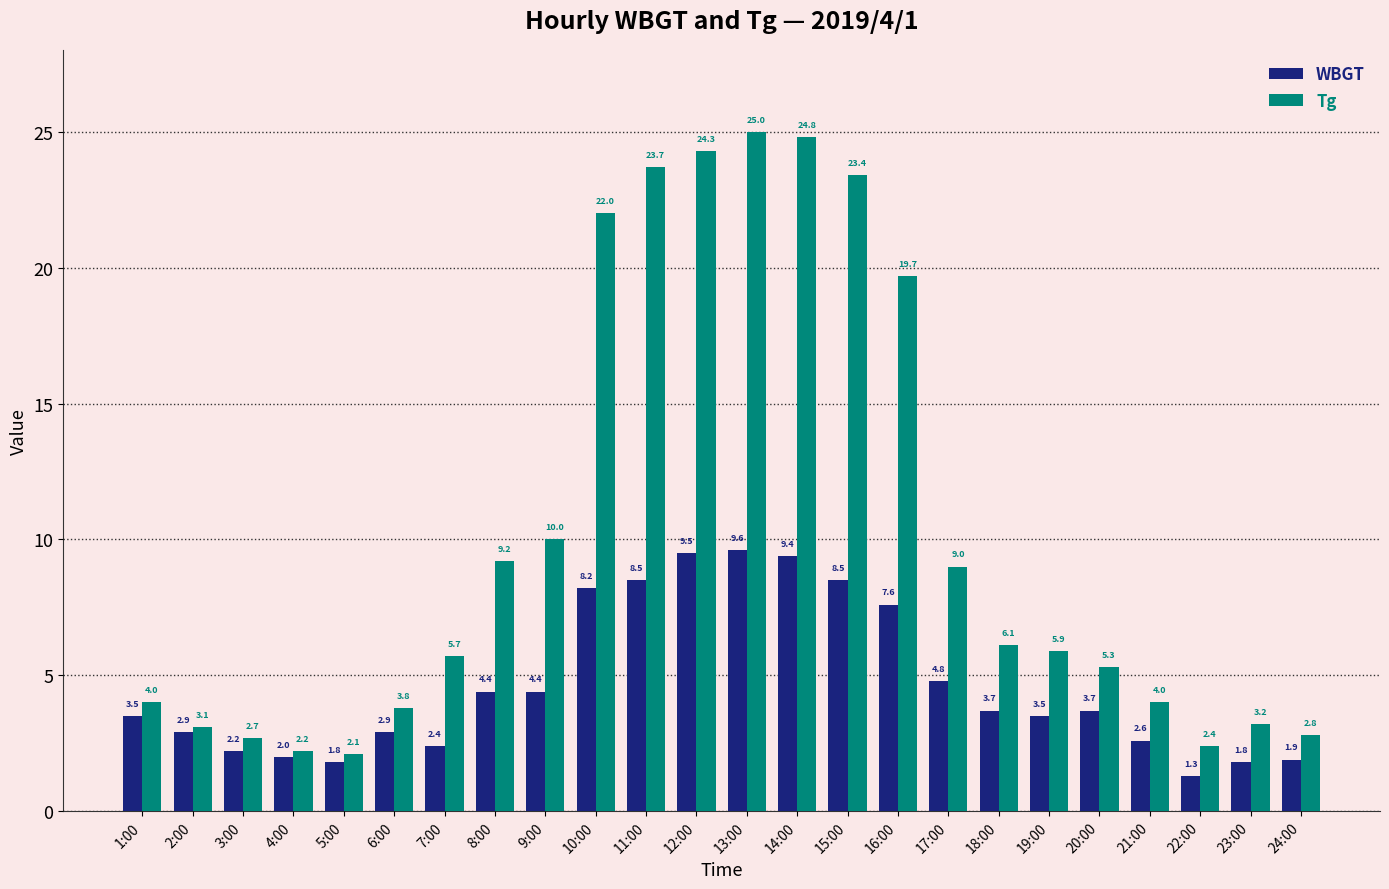

What is the difference between the maximum and minimum values in the WBGT series?

8.3